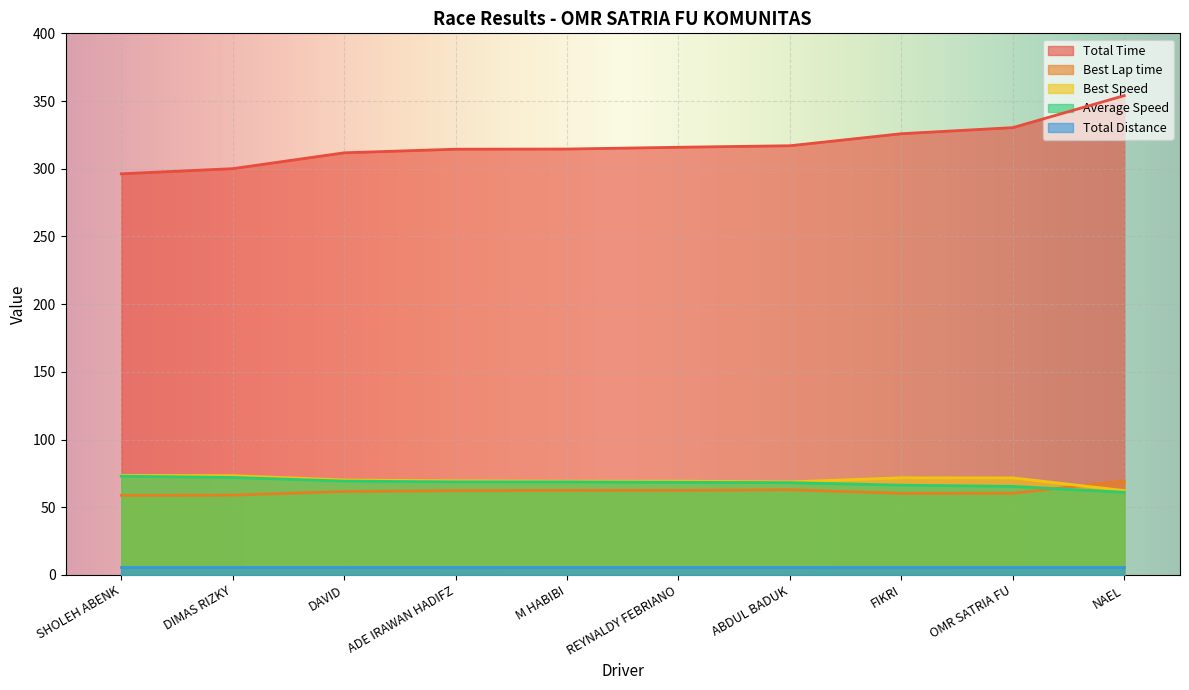

What are all the series names shown in the legend?

Total Time, Best Lap time, Best Speed, Average Speed, Total Distance